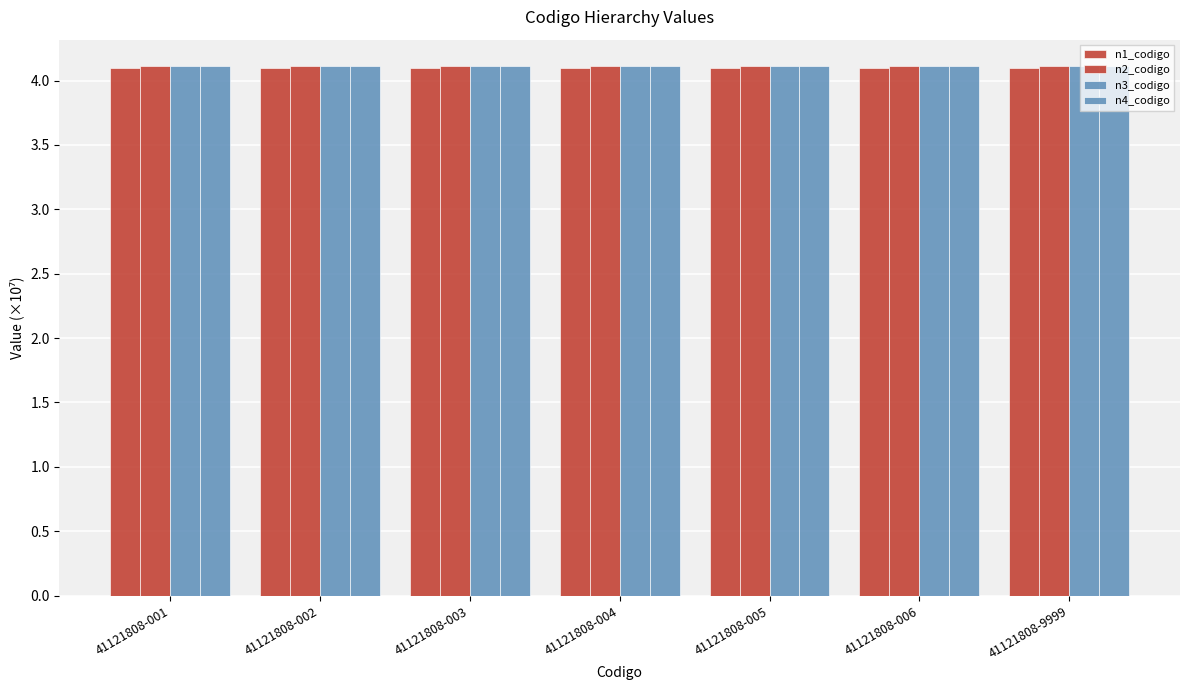

Which label corresponds to the smallest value in the chart?

41121808-001